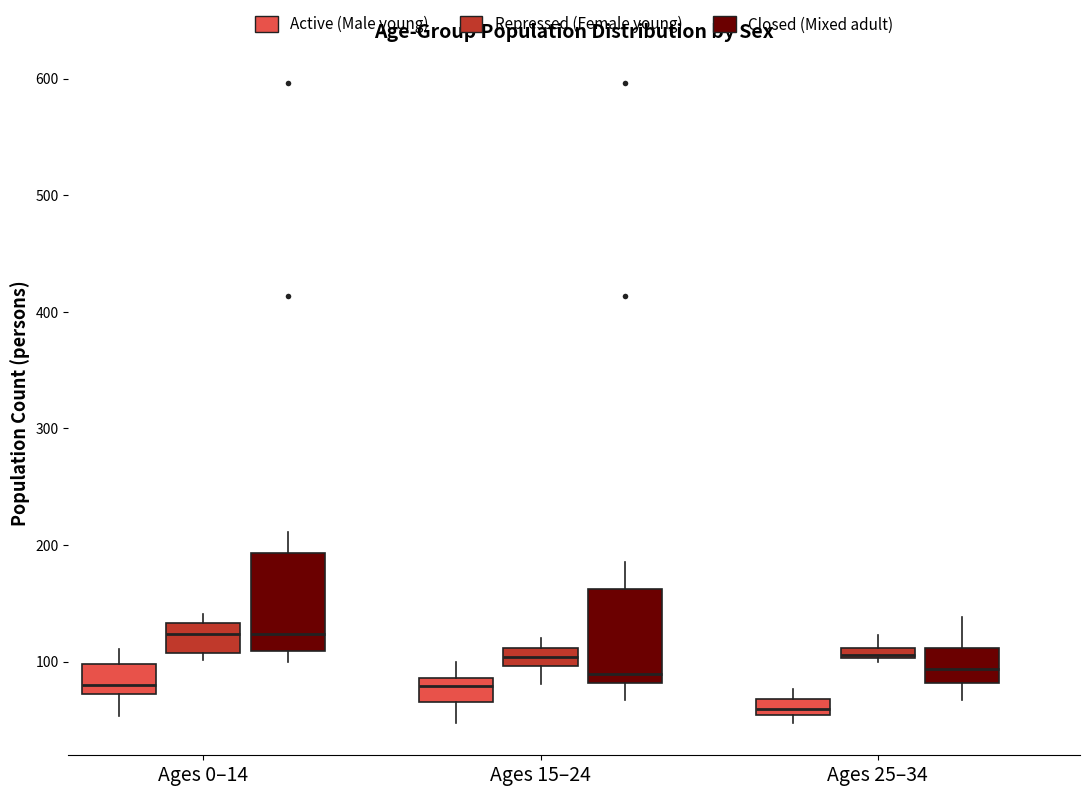

Where is the lower edge of the box for Ages 15–24 (Active (Male young)) on the y-axis? The values are not printed on the chart, so give them approximately, as read against the axis.

70